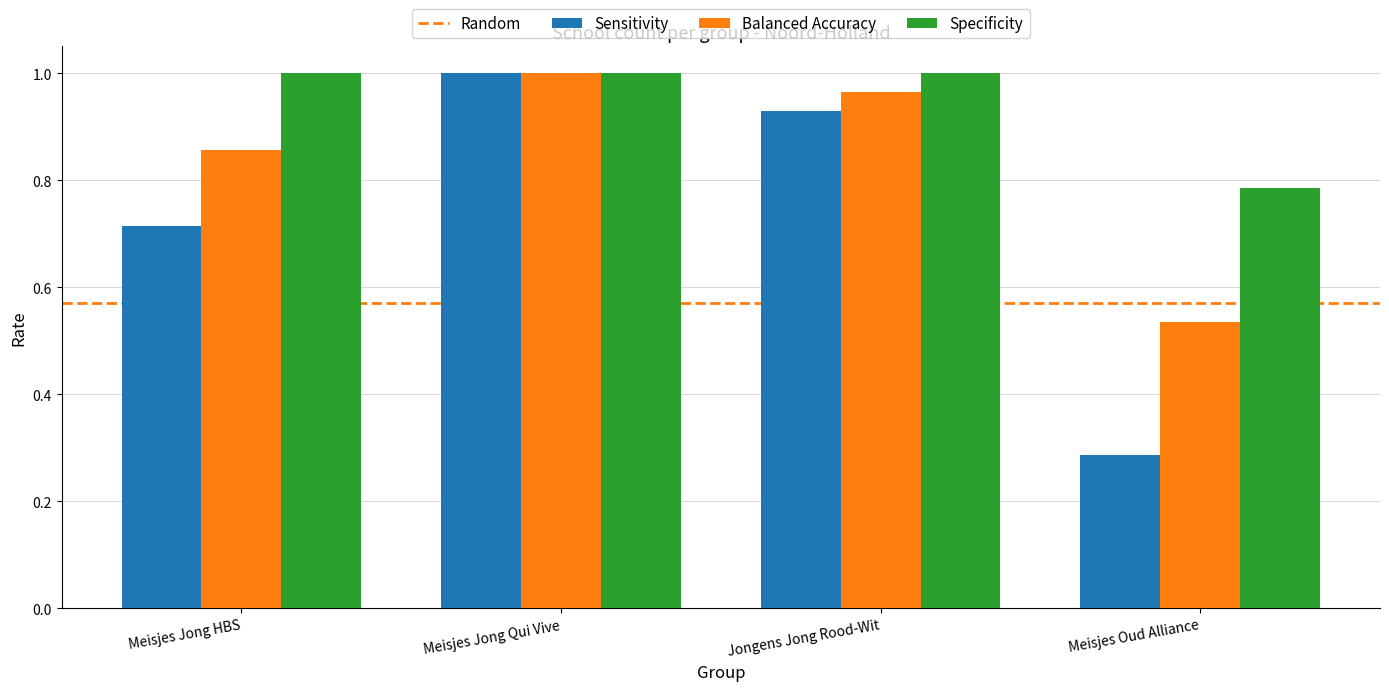

At which label does Specificity reach its minimum?

Meisjes Oud Alliance